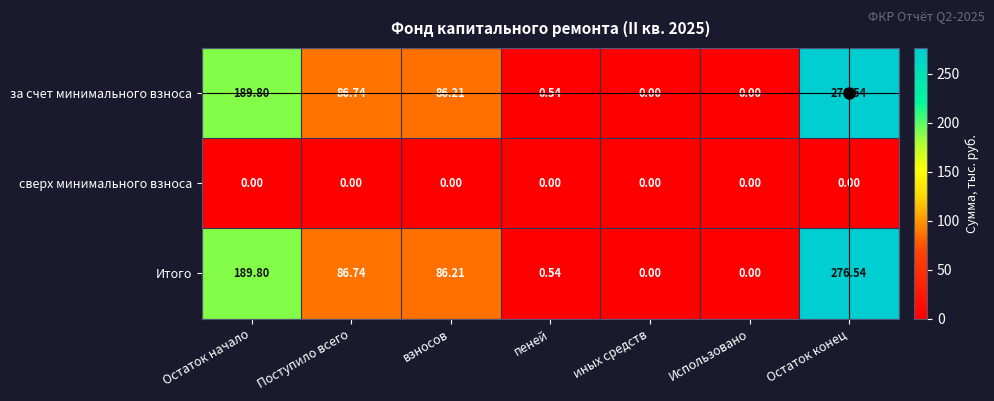

Where does the Итого series first go above 86?

Остаток начало